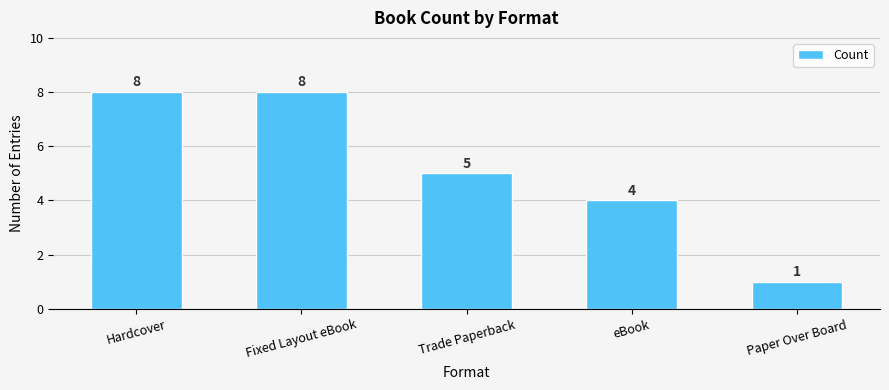

Read the value at Hardcover.

8